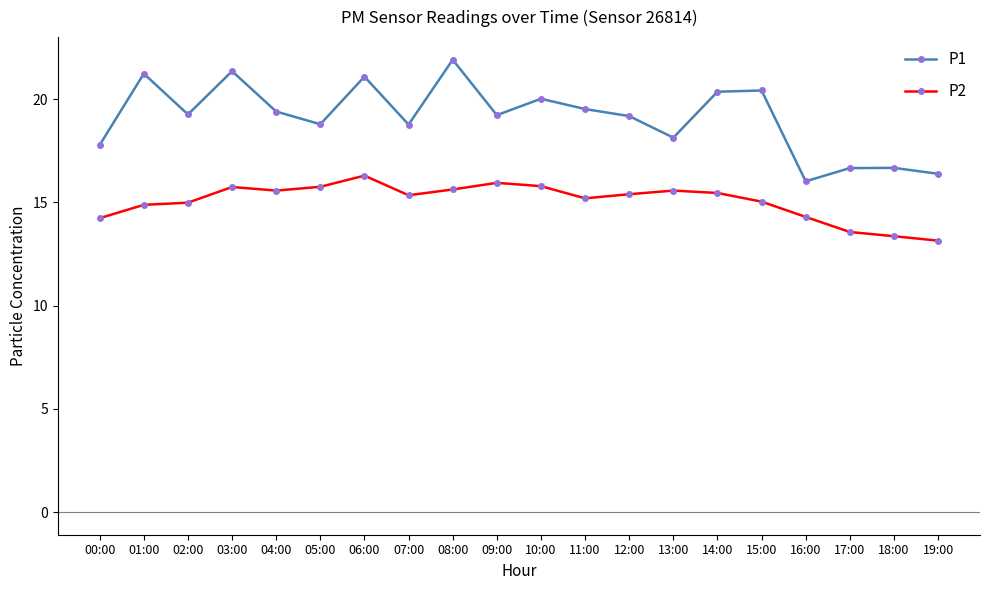

What is the label of the 1st point from the right?

19:00